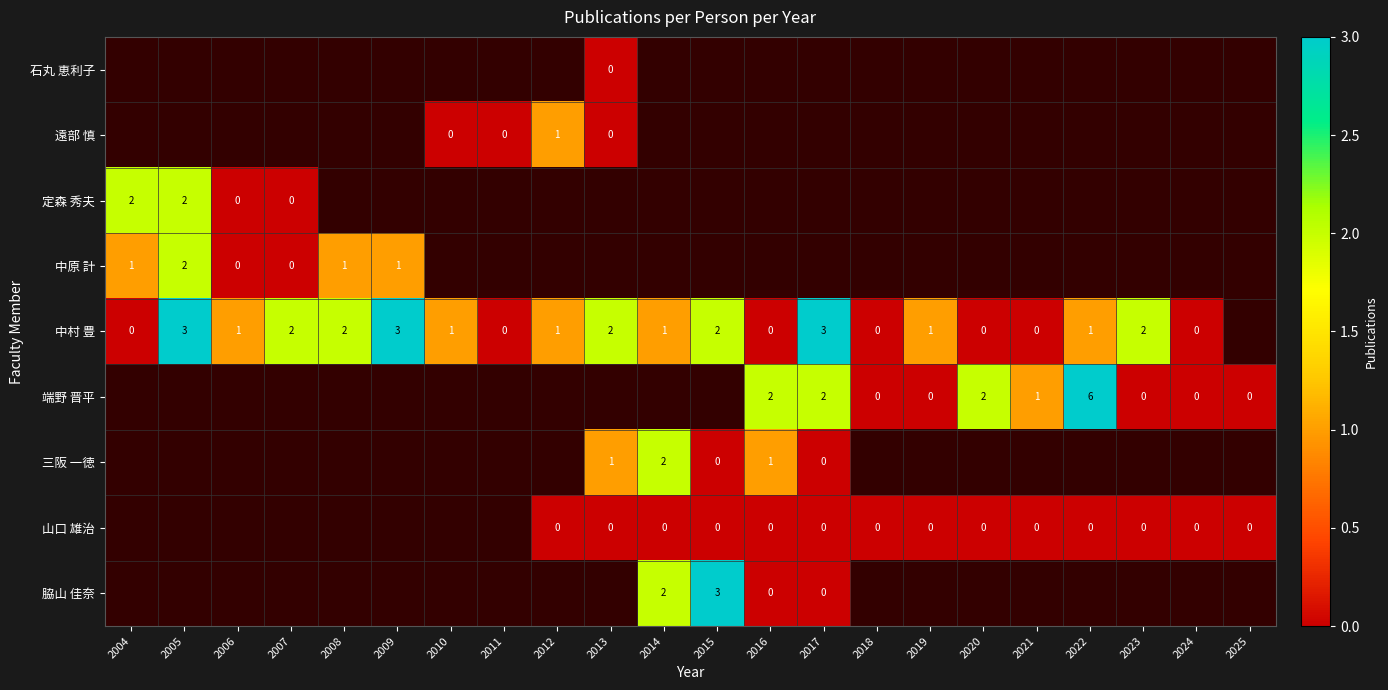

True or false: 中村 豊 has a value of 3 at 2017.

True